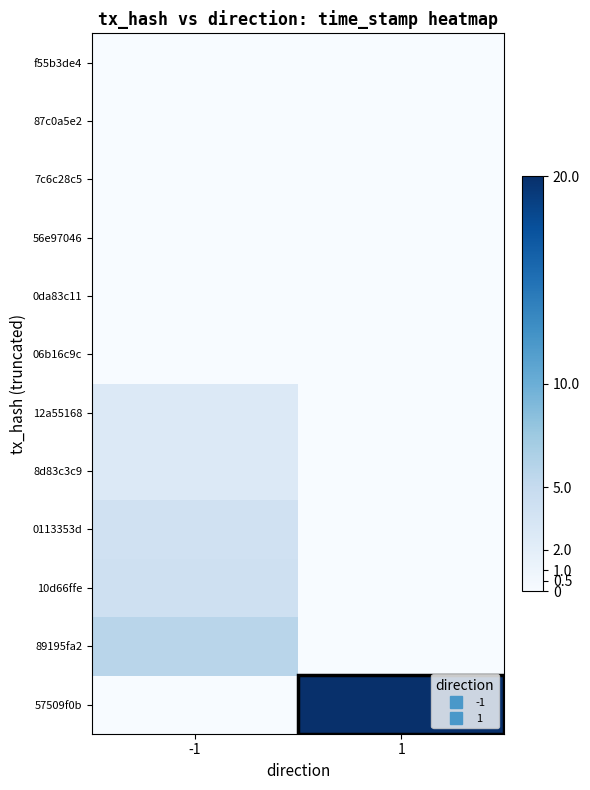

What is the total value across all series at 1?

20.0